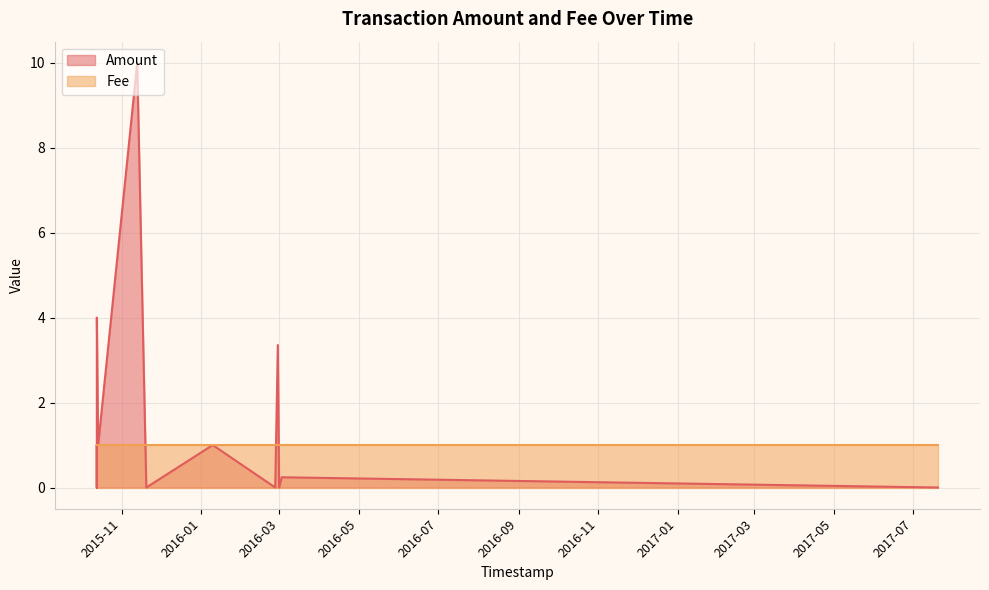

At which category is the sum across all series the highest?

2015-11-13